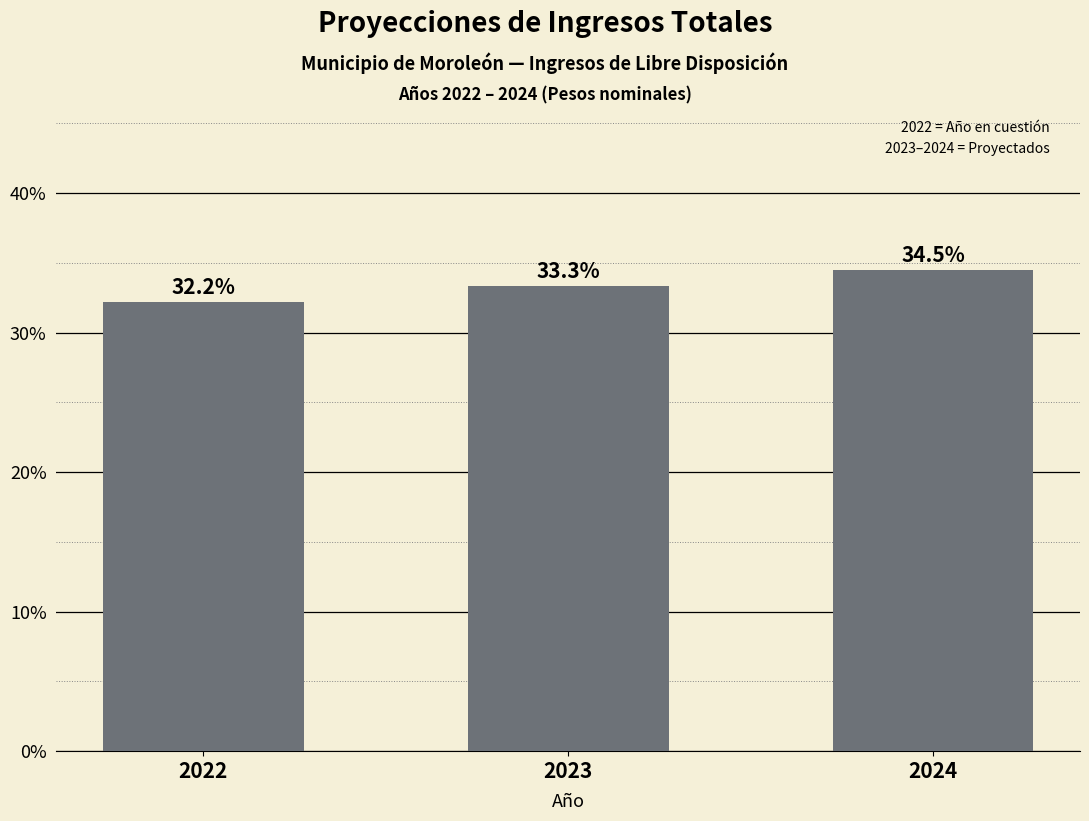

Does the chart contain any negative values?

No